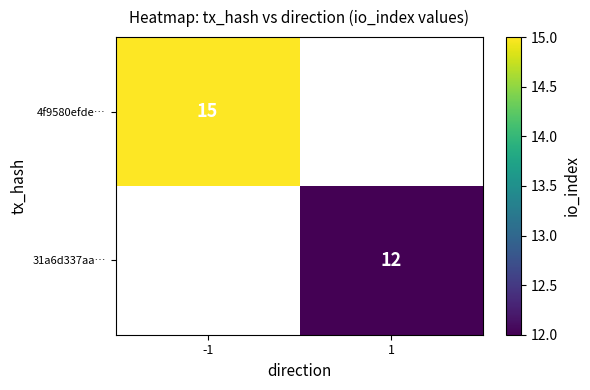

The value of 4f9580efde… at -1 is 9. True or false?

False